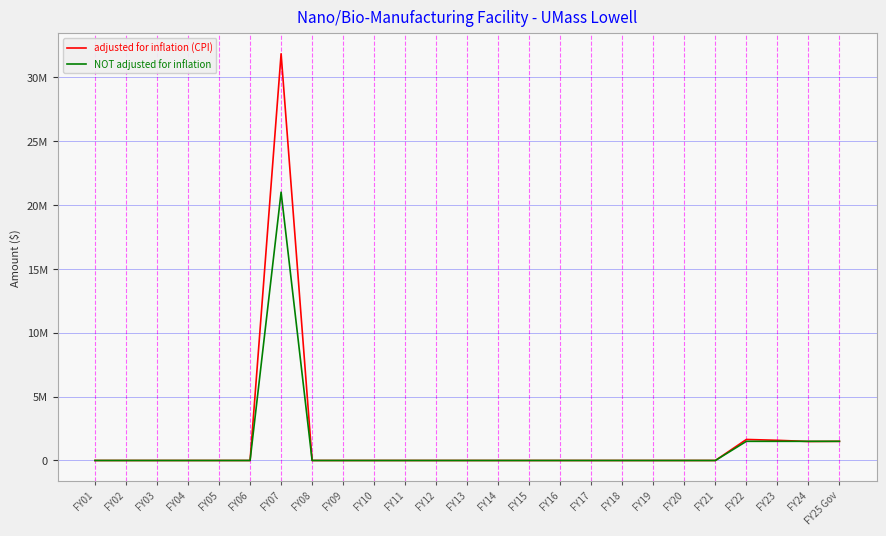

At which label is NOT adjusted for inflation closest to 10500000?

FY22